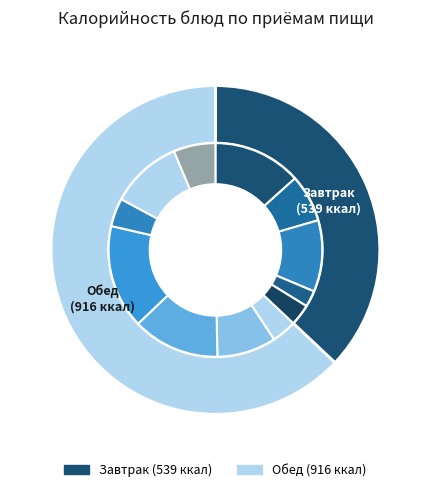

To the nearest percent, what is the average slice percentage?

8%